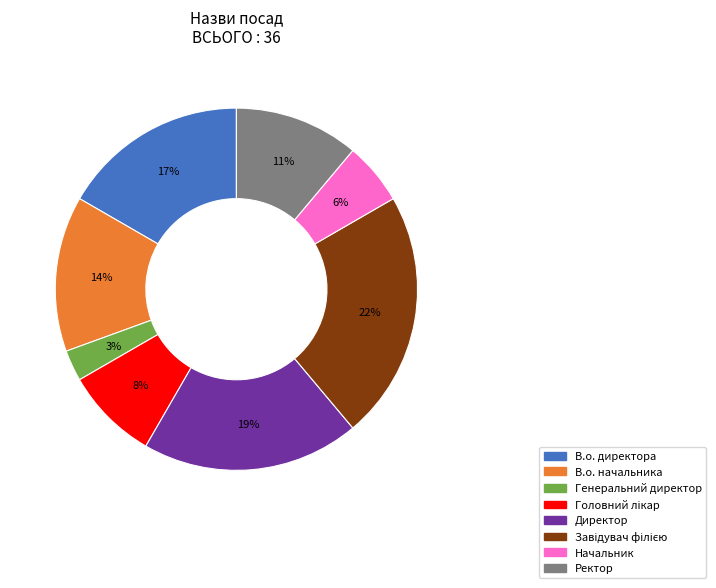

The Генеральний директор slice represents 3% of the pie. True or false?

True